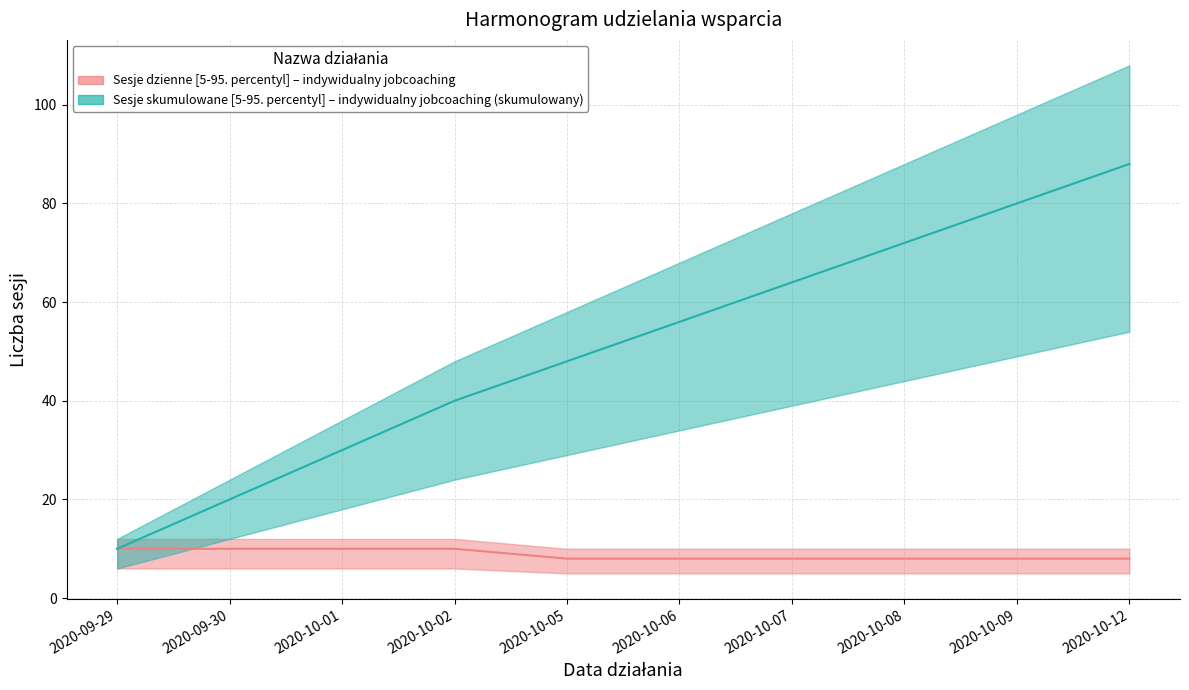

True or false: indywidualny jobcoaching (skumulowany) and indywidualny jobcoaching intersect in this chart.

False